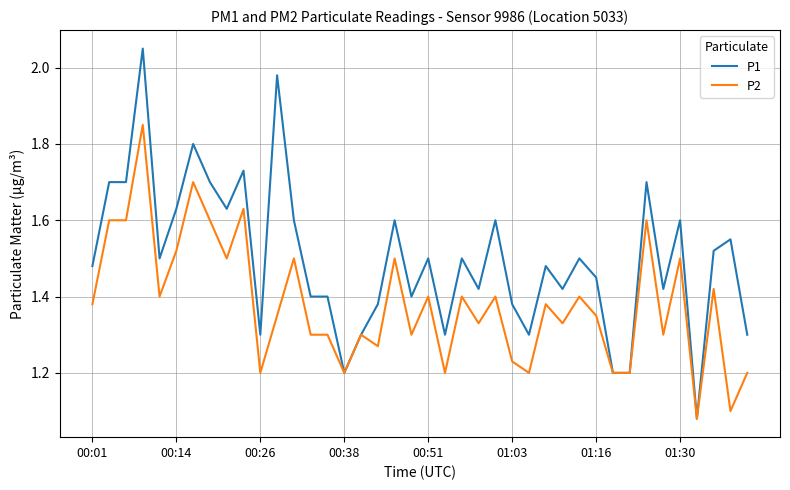

Which series has the widest spread of values?

P1